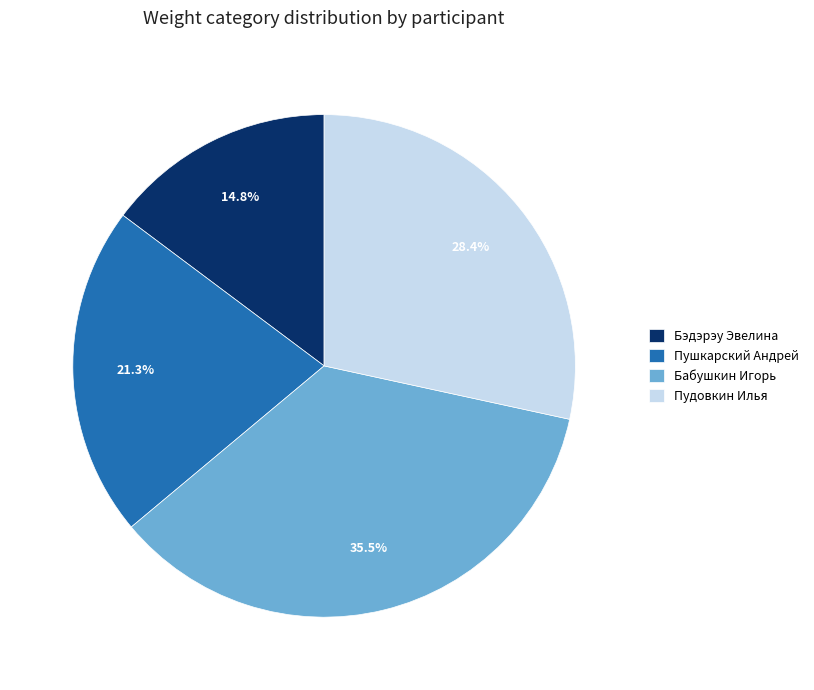

What percentage is NOT represented by Пушкарский Андрей?

78.7%